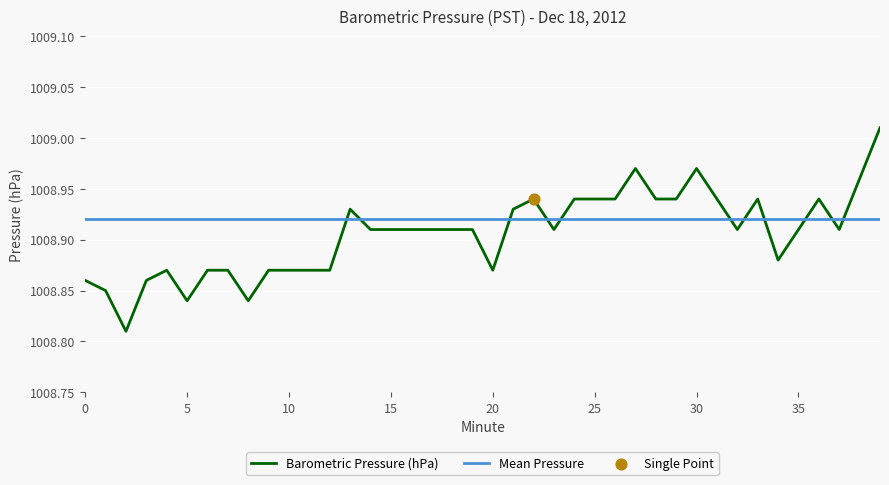

Which series has the widest spread of values?

Barometric Pressure (hPa)